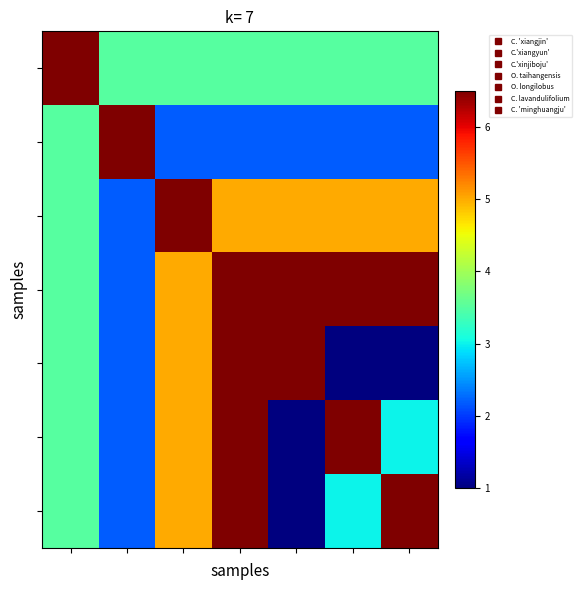

What is the smallest value displayed?

1.0